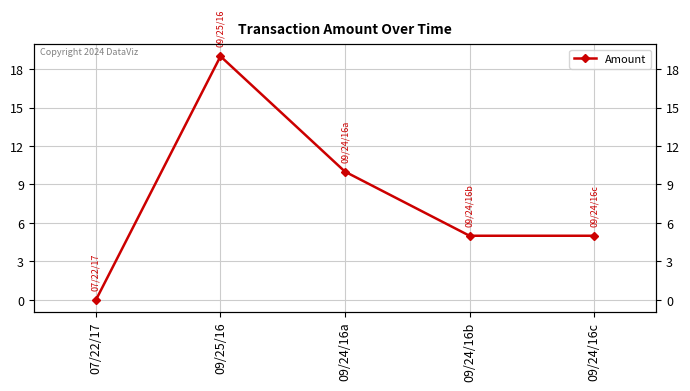

Reading right to left, list all the values displayed in this chart.

5	5	10	19	0